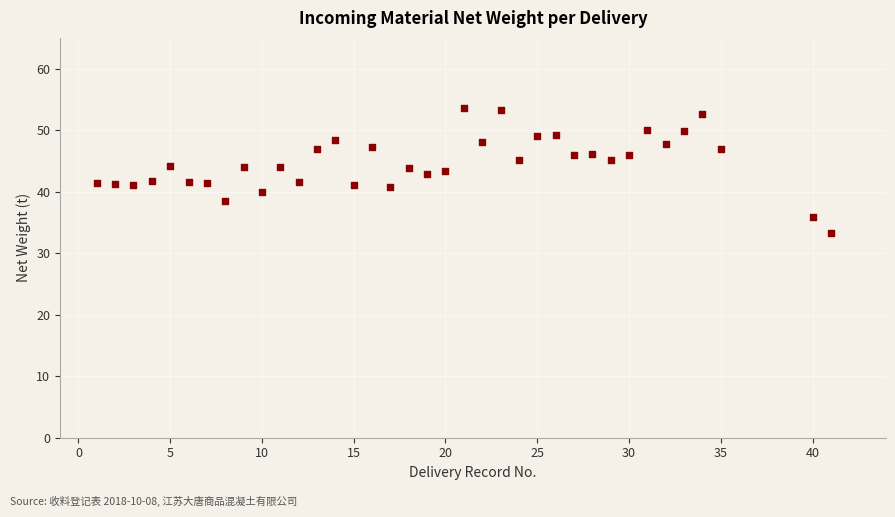

What is the range of X values (max minus min)?

40.0